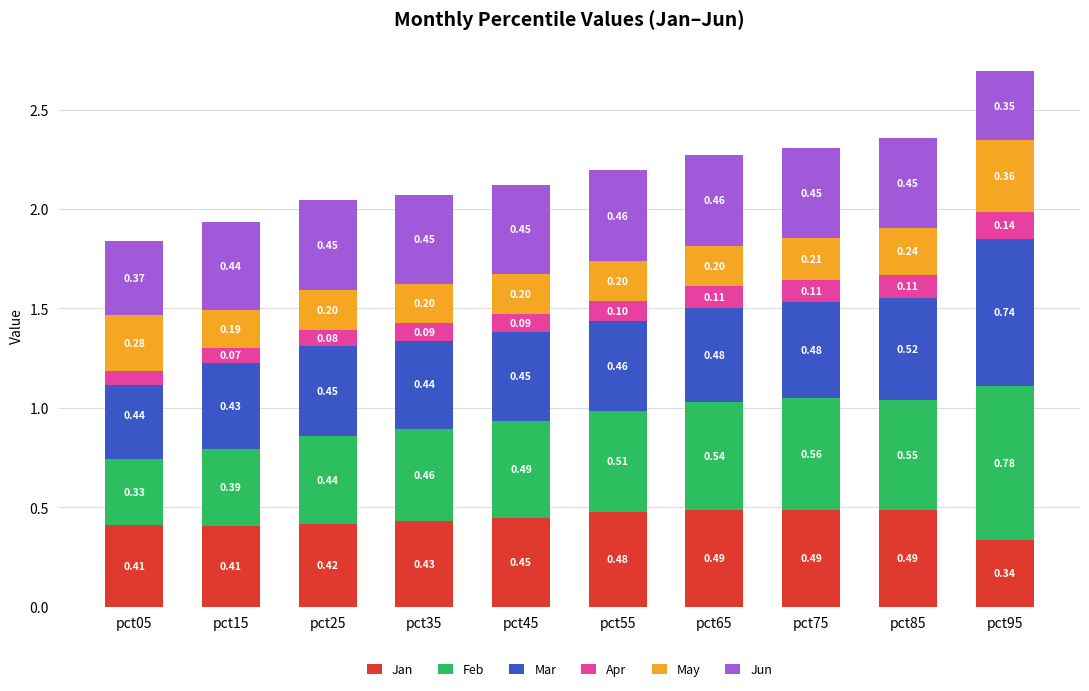

Which series has the widest spread of values?

Feb